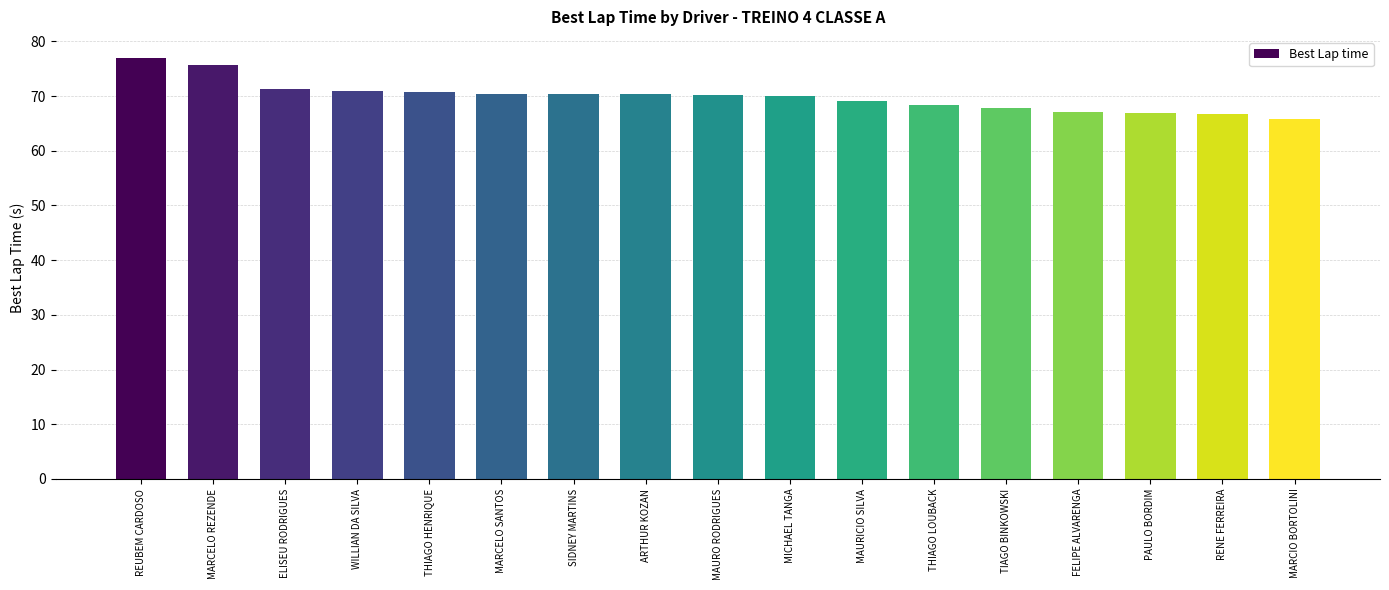

What is the change in value from THIAGO HENRIQUE to MICHAEL TANGA?

-0.7